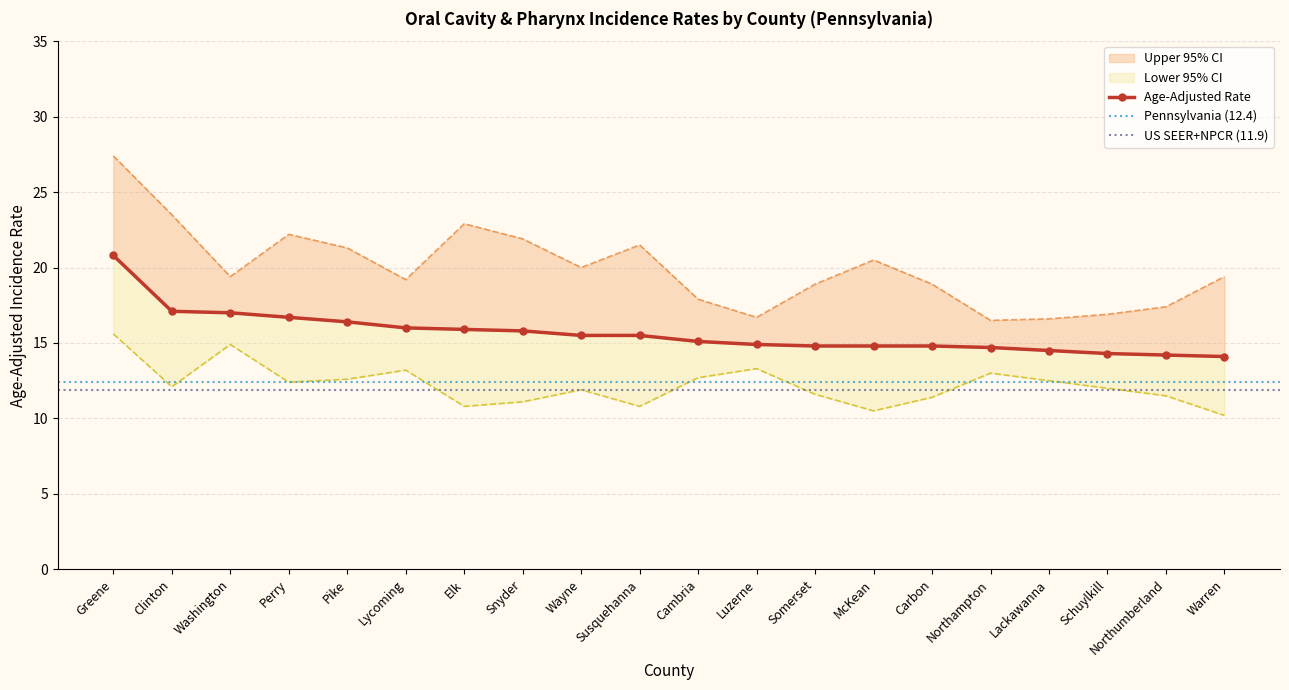

Where is the first local maximum for Upper 95% CI?

Perry